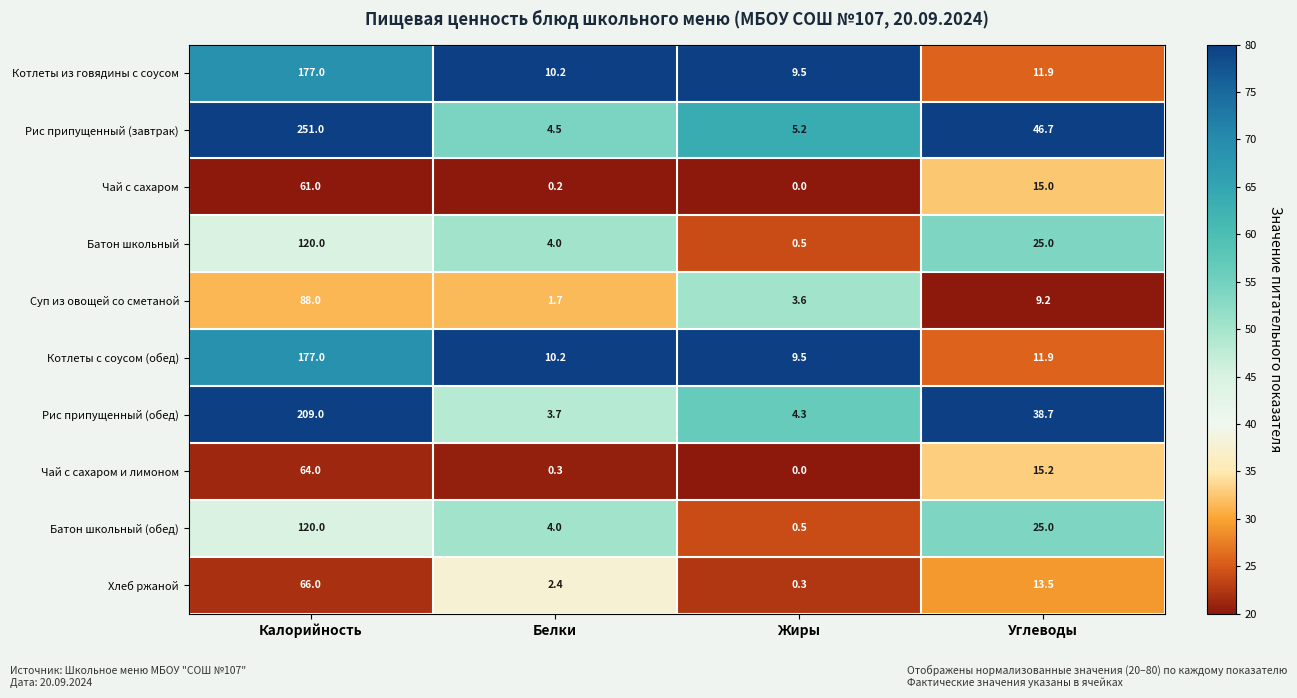

True or false: Батон школьный has a value of 64.8 at Калорийность.

False